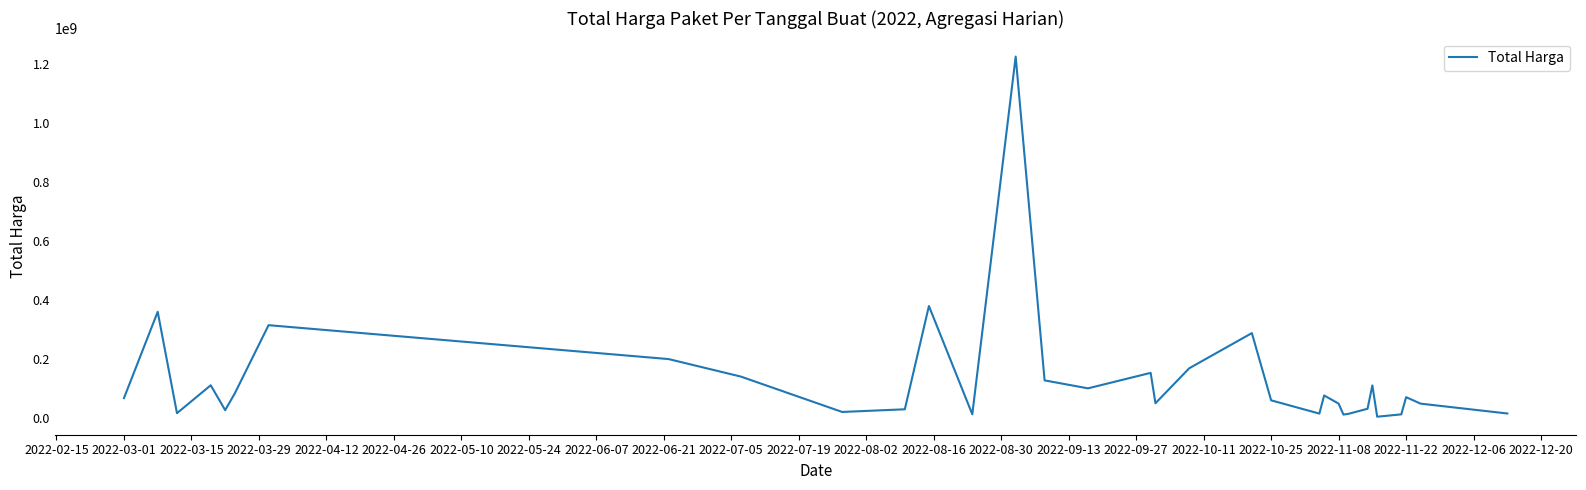

What is the maximum value shown in the chart?

1224682000